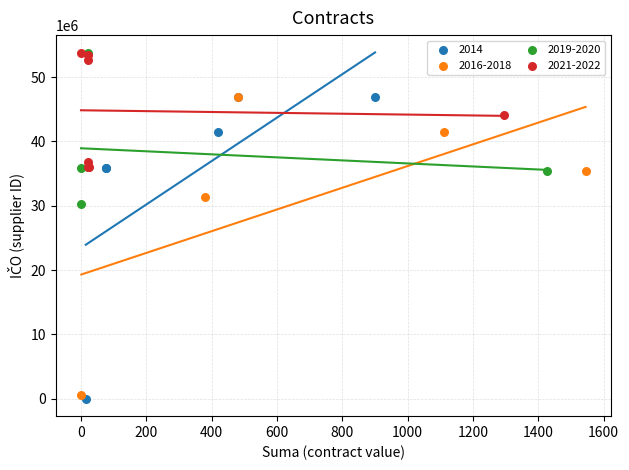

What are all the series names shown in the legend?

2014, 2016-2018, 2019-2020, 2021-2022